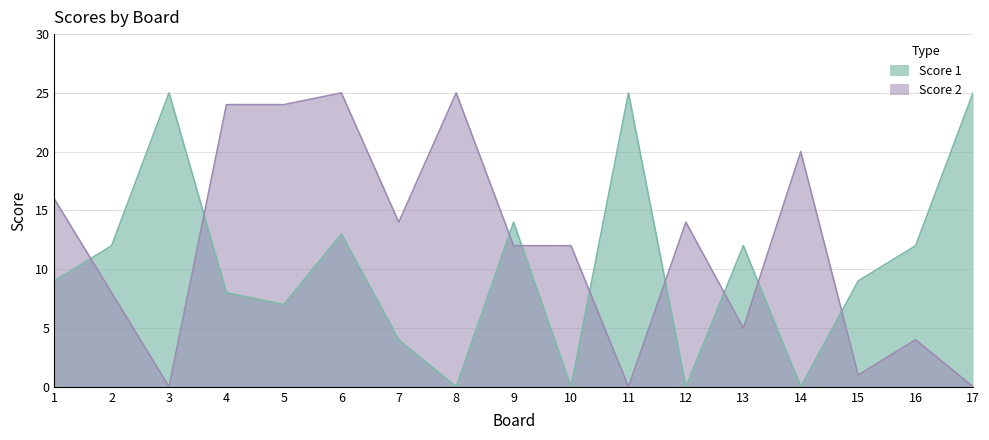

Rank the categories by Score 2 value from highest to lowest.

6, 8, 4, 5, 14, 1, 7, 12, 9, 10, 2, 13, 16, 15, 3, 11, 17